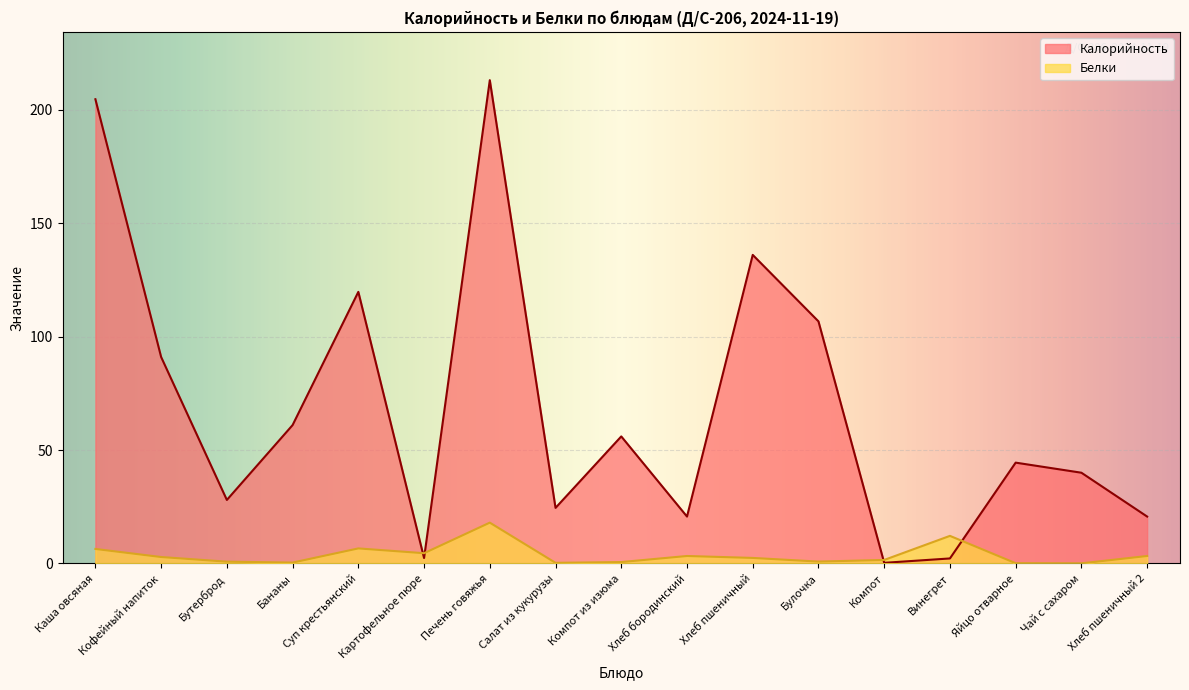

At which label does Белки first exceed 2?

Каша овсяная